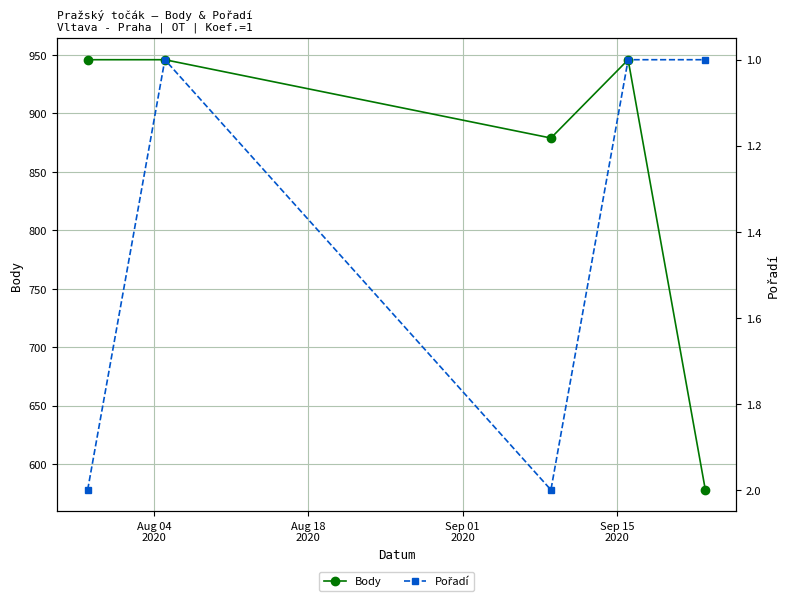

What is the highest value of the Body series?

946